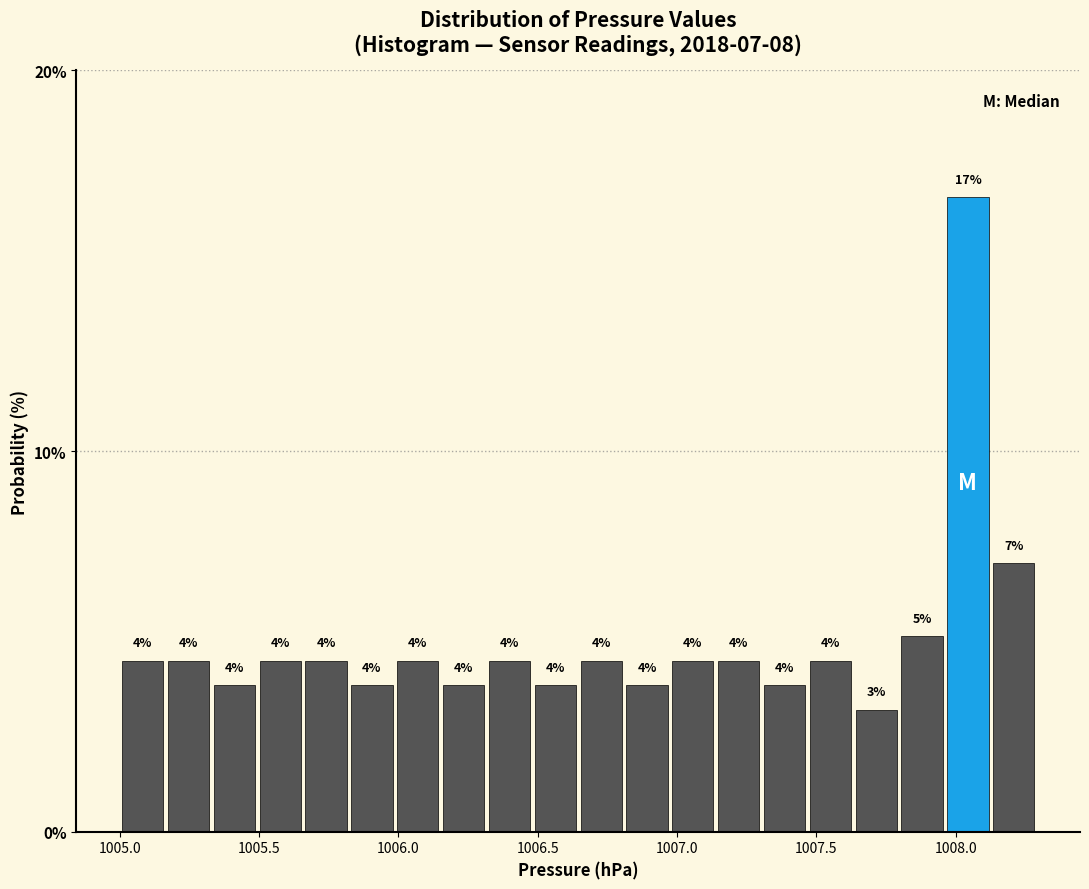

Around what value on the x-axis is the tallest bar? Give the approximate position of its centre, as read against the axis.

1008.05